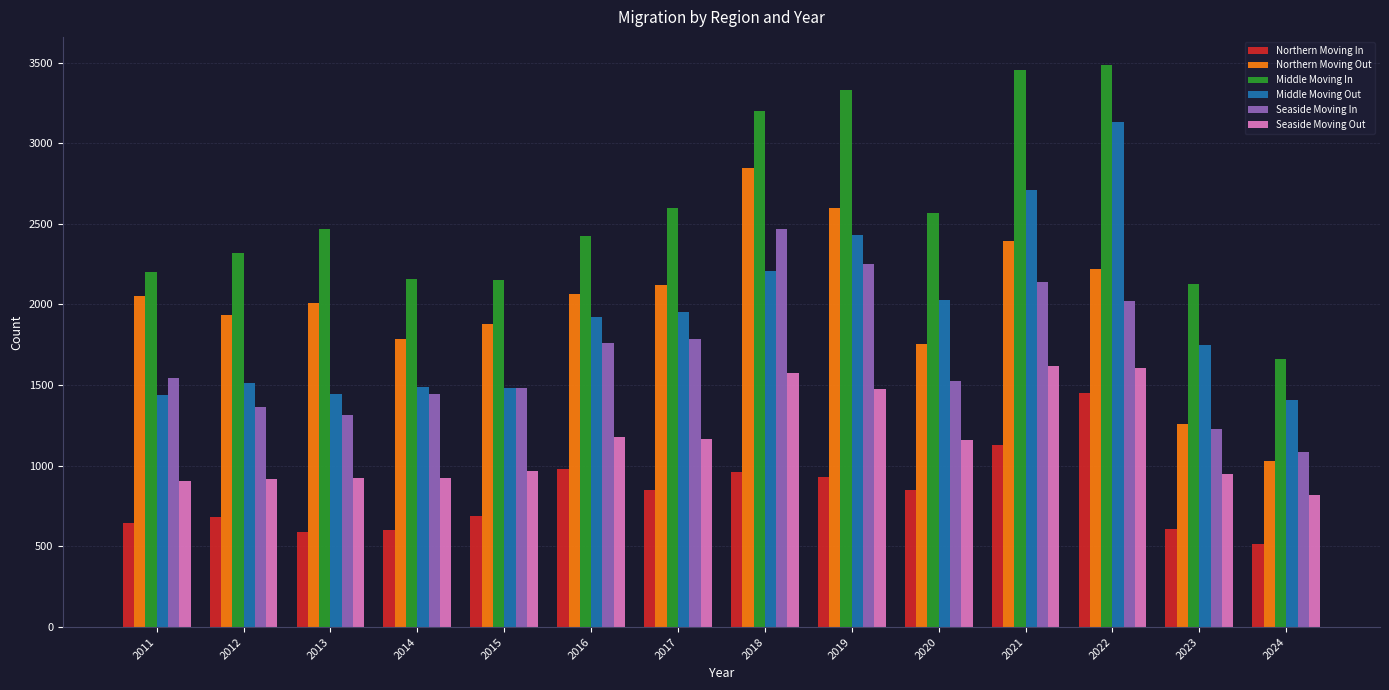

What is the total value across all series at 2014?

8404